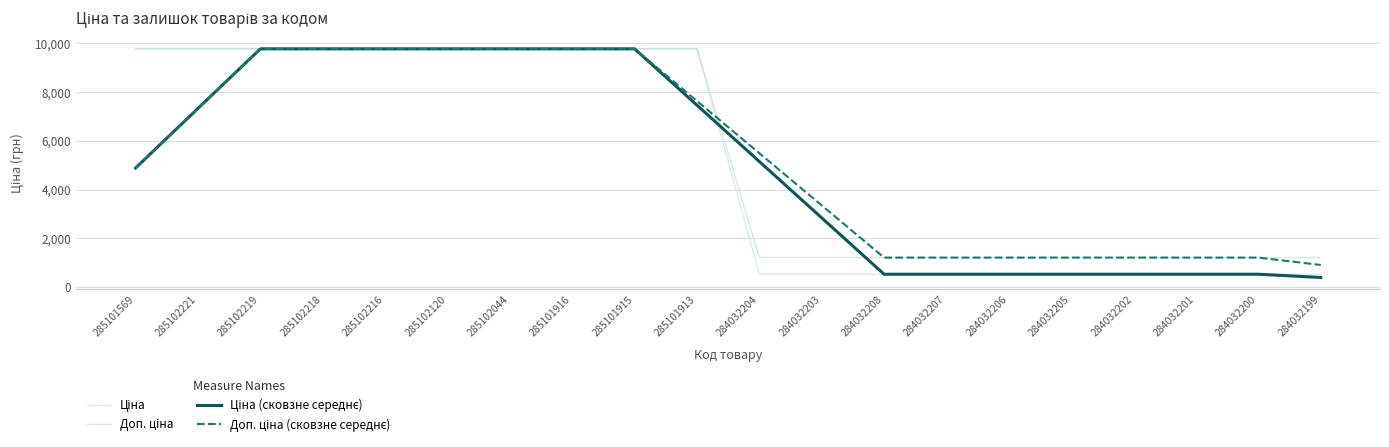

After their last crossing, which series has the higher values: Ціна (сковзне середнє) or Доп. ціна?

Доп. ціна